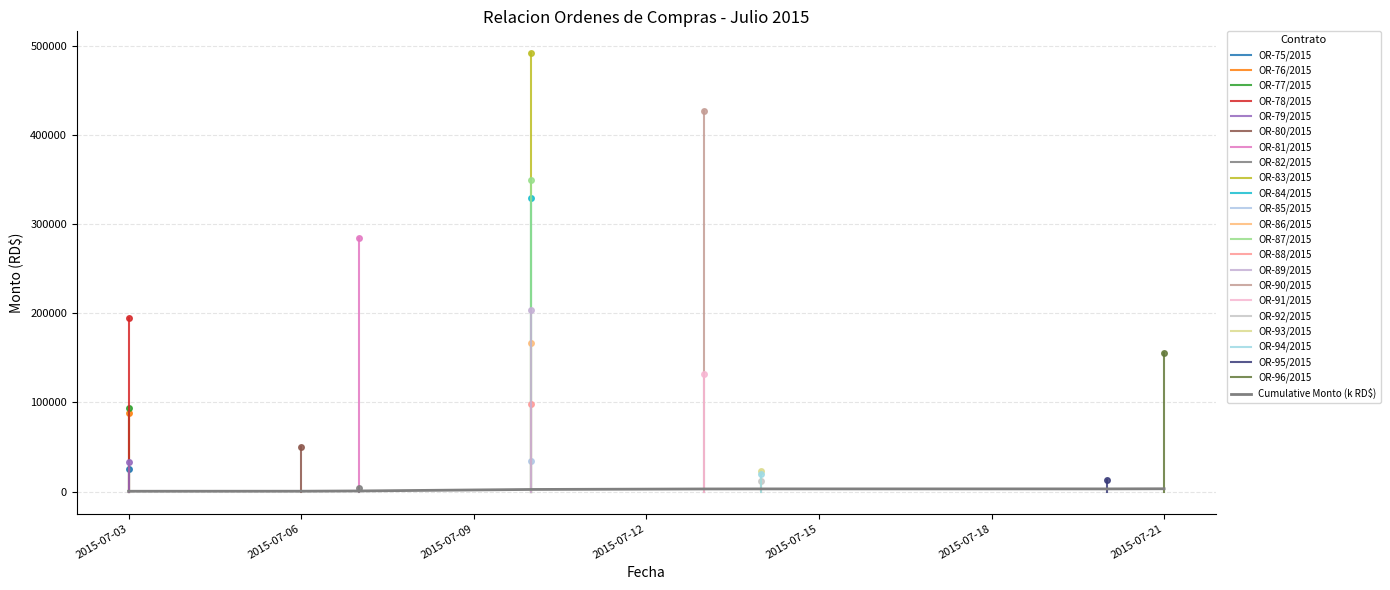

Does the chart have visible grid lines?

Yes